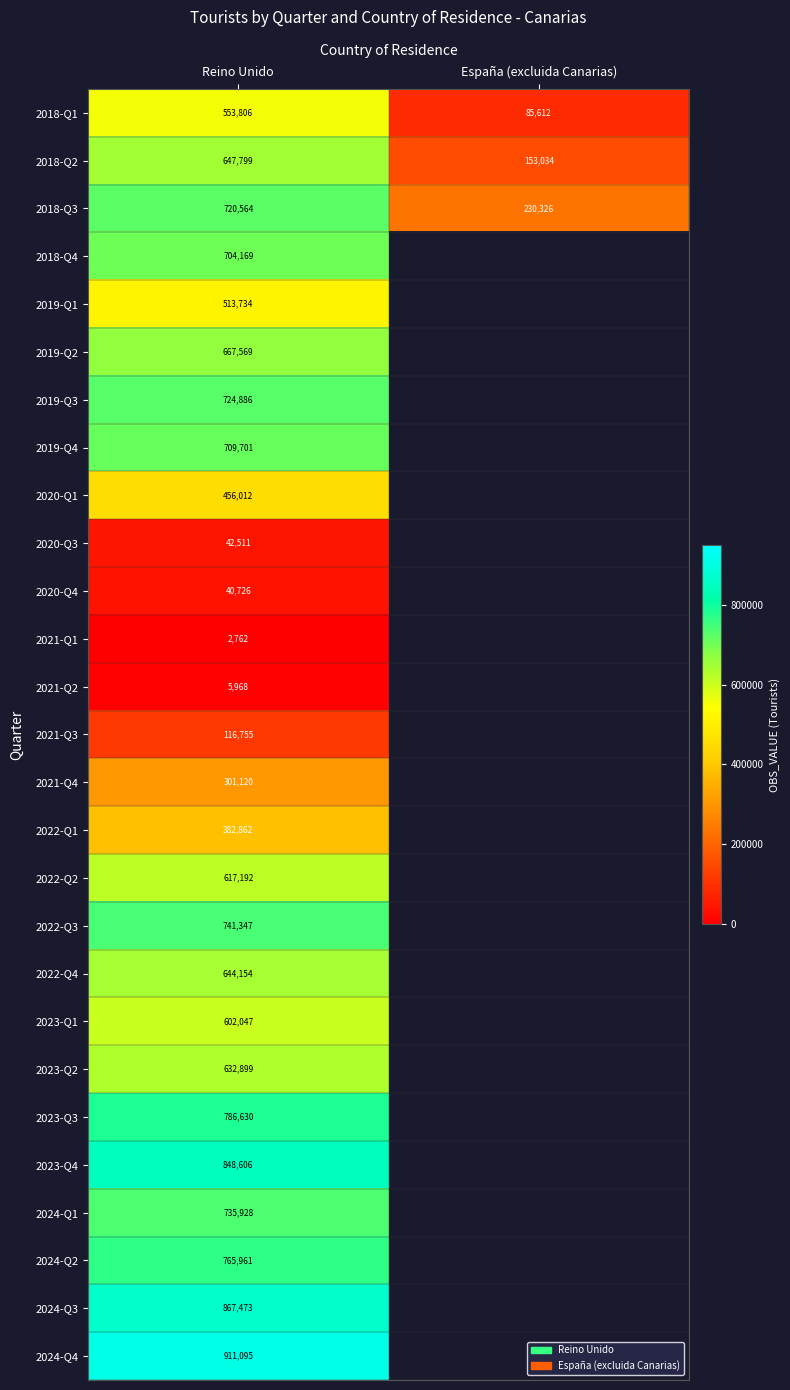

Which category has the lowest value in the 2018-Q1 series?

España (excluida Canarias)